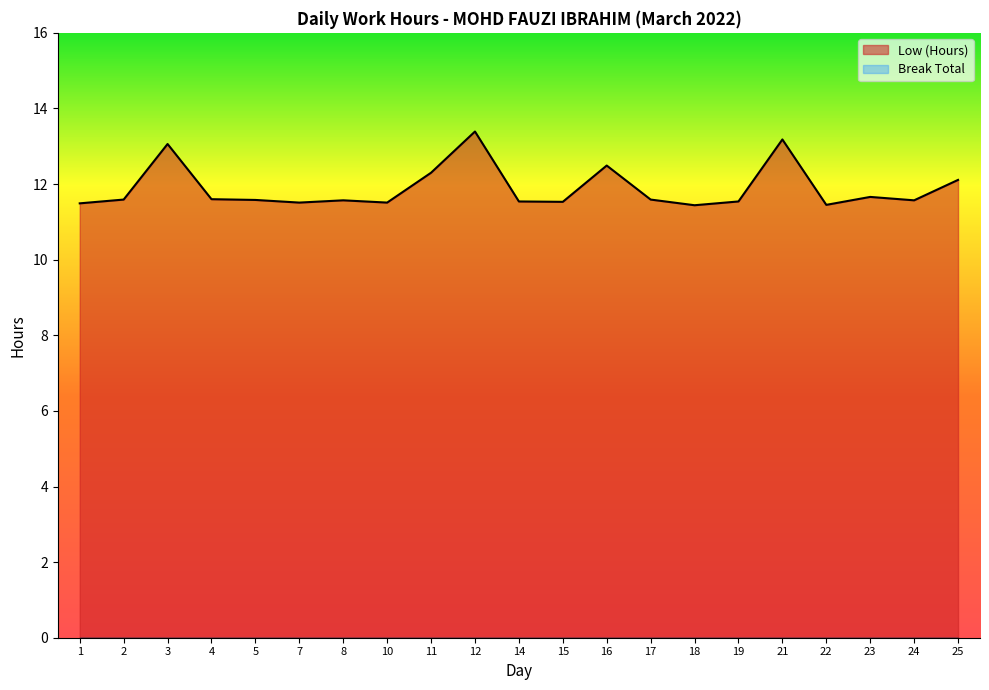

Rank the categories by value from lowest to highest.

18, 22, 1, 7, 10, 15, 14, 19, 8, 24, 5, 2, 17, 4, 23, 25, 11, 16, 3, 21, 12